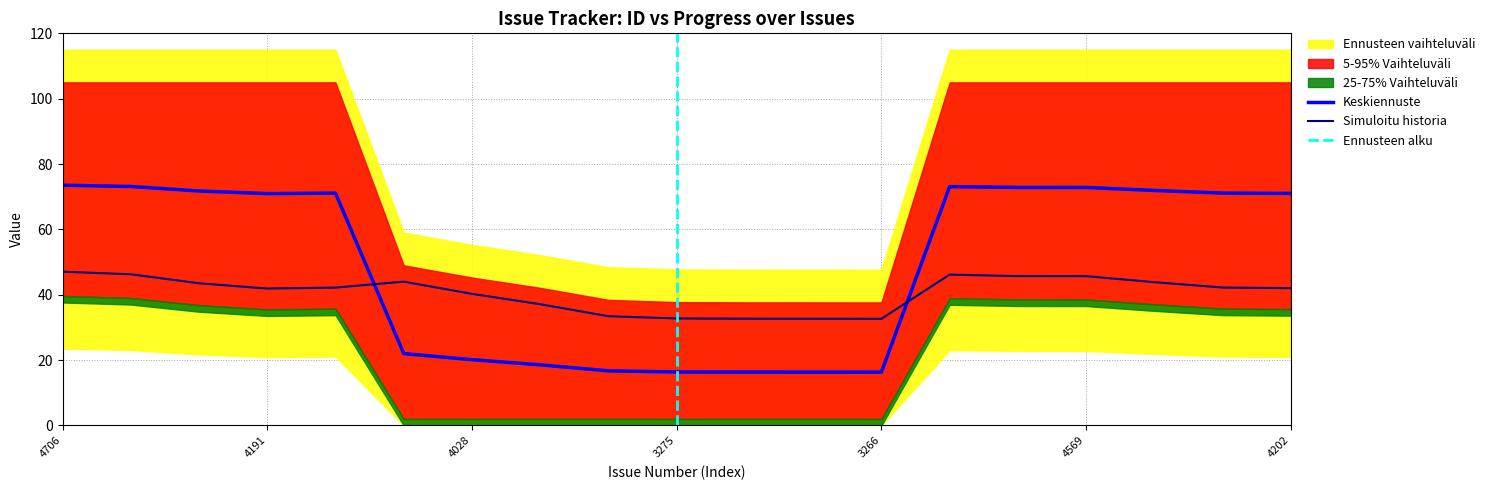

How many values in the Progress series exceed 71?

10